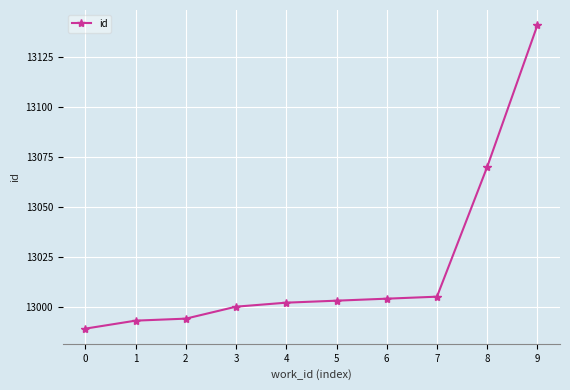

What value does the data have at 2, to the nearest 10?

12990